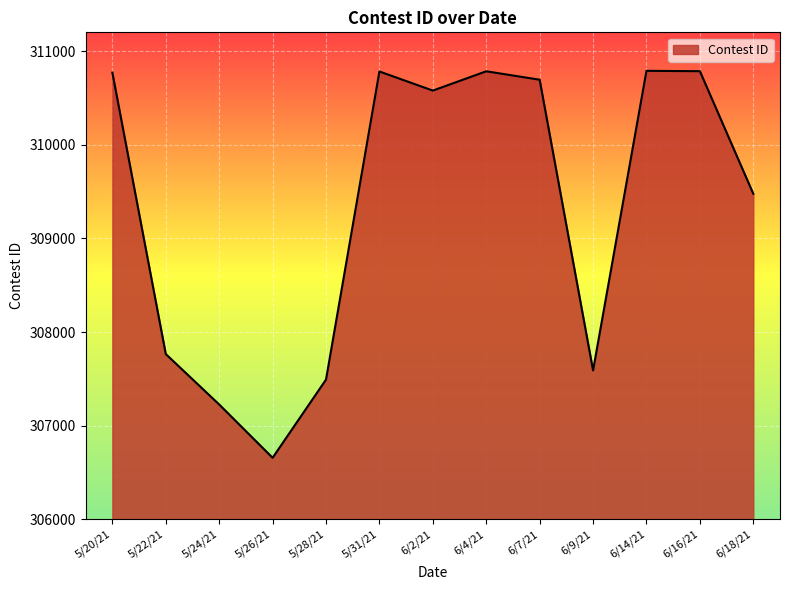

What is the difference between the maximum and second lowest values?

3563